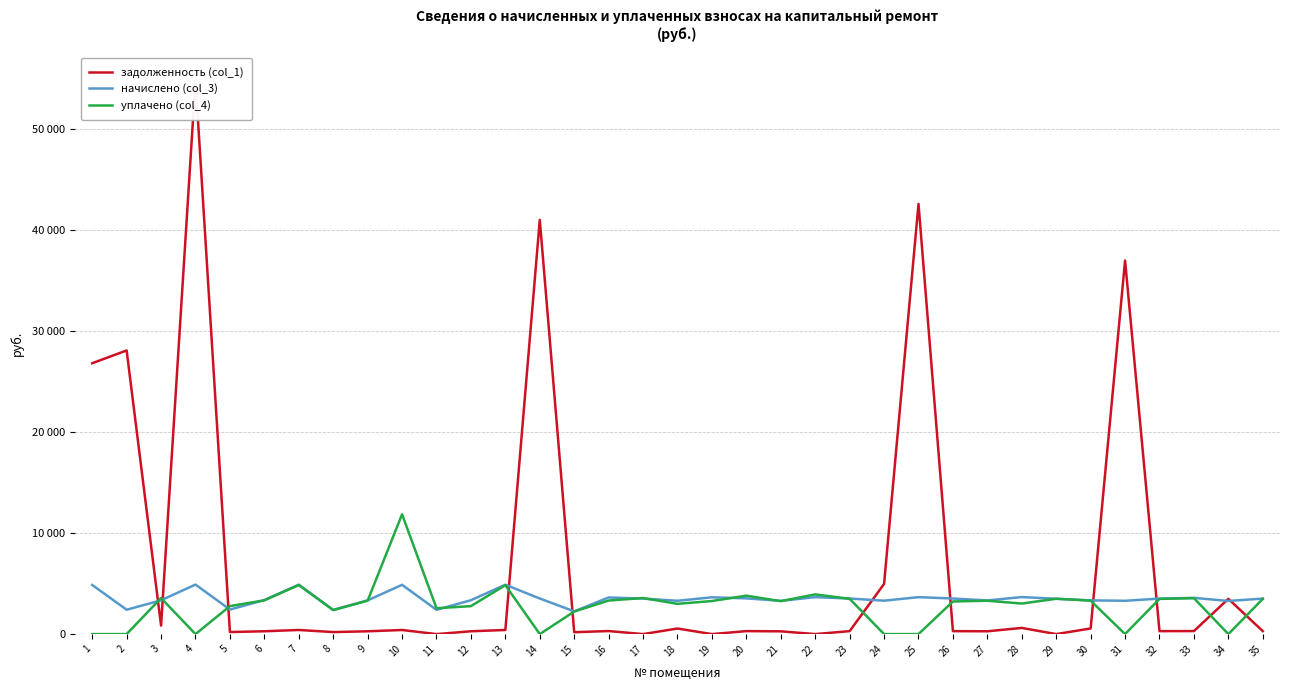

What is the minimum value for начислено (col_3)?

2253.7